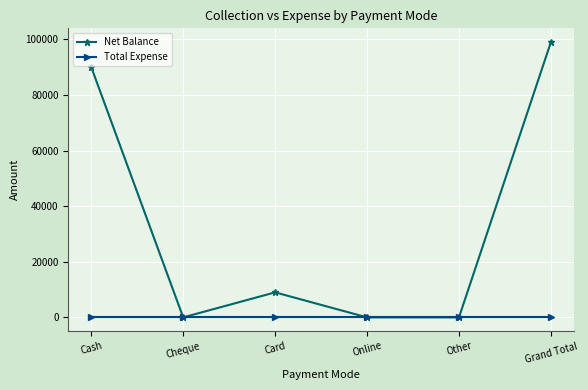

Reading right to left, extract all data points from this chart.

Net Balance: Grand Total=98998	Other=0	Online=0	Card=9000	Cheque=0	Cash=89998
Total Expense: Grand Total=0	Other=0	Online=0	Card=0	Cheque=0	Cash=0